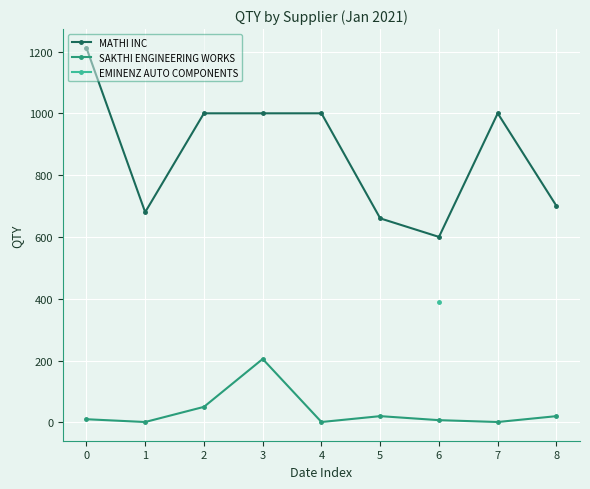

What is the sum of the MATHI INC values at 2 and 4?

2000